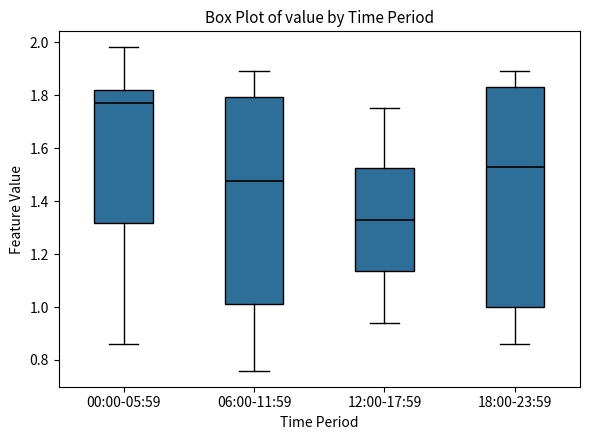

Where does the upper whisker of the box for 00:00-05:59 end on the y-axis? The values are not printed on the chart, so give them approximately, as read against the axis.

1.98